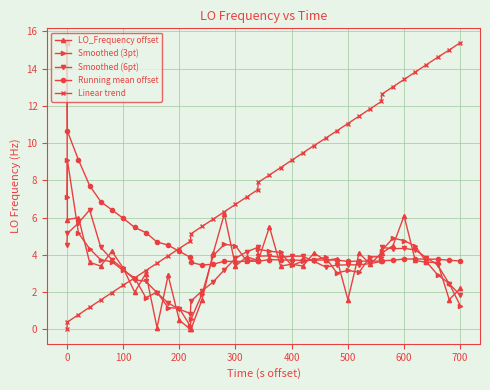

What is the maximum value shown in the chart?

15.4